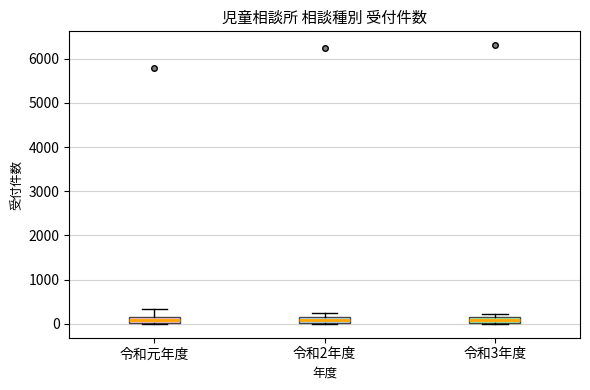

Where is the upper edge of the box for 令和元年度 on the y-axis? The values are not printed on the chart, so give them approximately, as read against the axis.

200